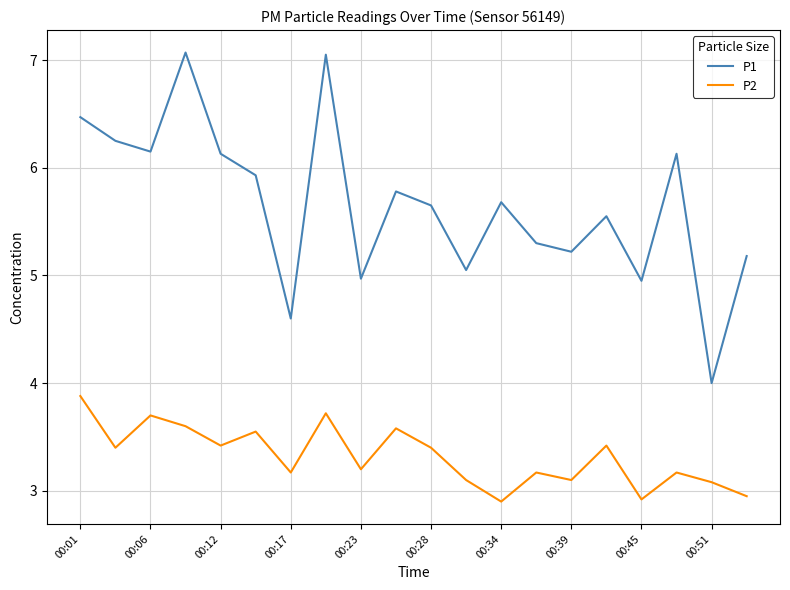

Which series has the largest range (max minus min)?

P1